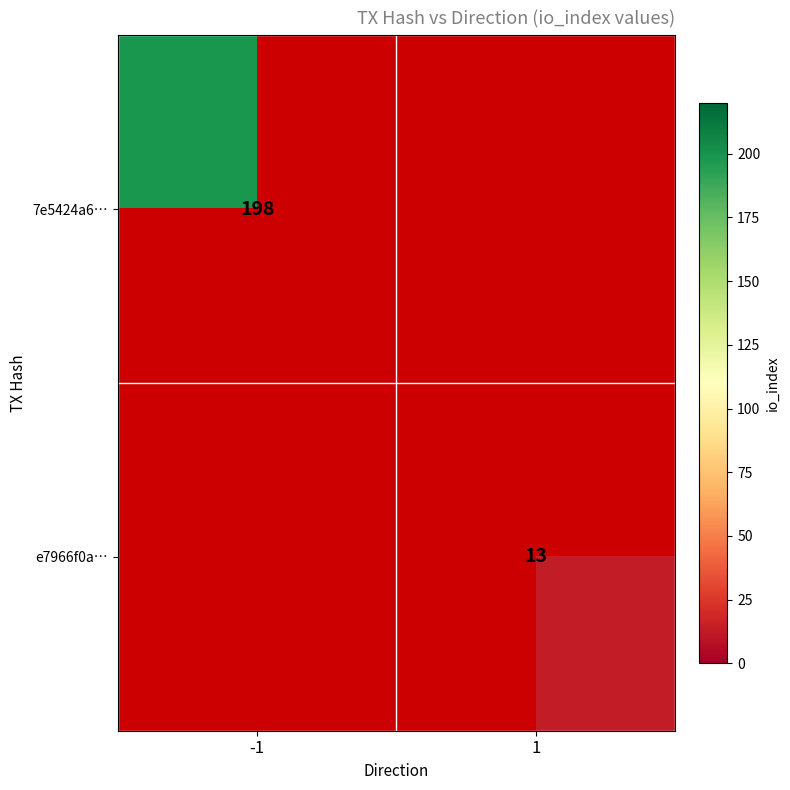

The value of e7966f0a… at 1 is 3. True or false?

False